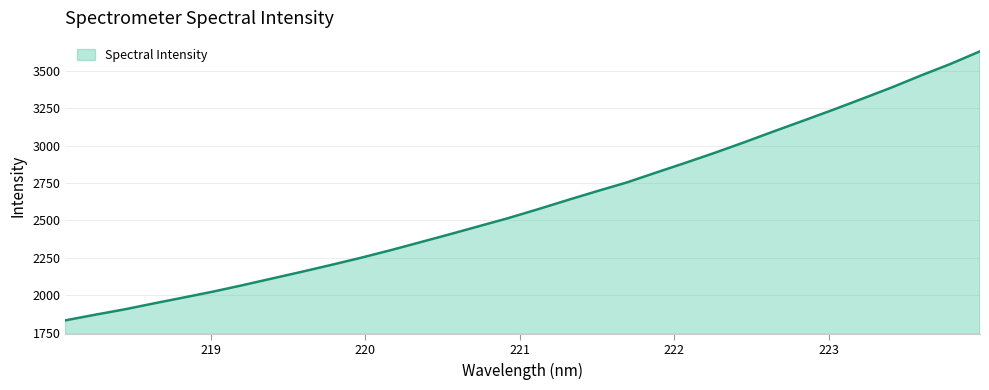

How many lines are shown in the chart?

1